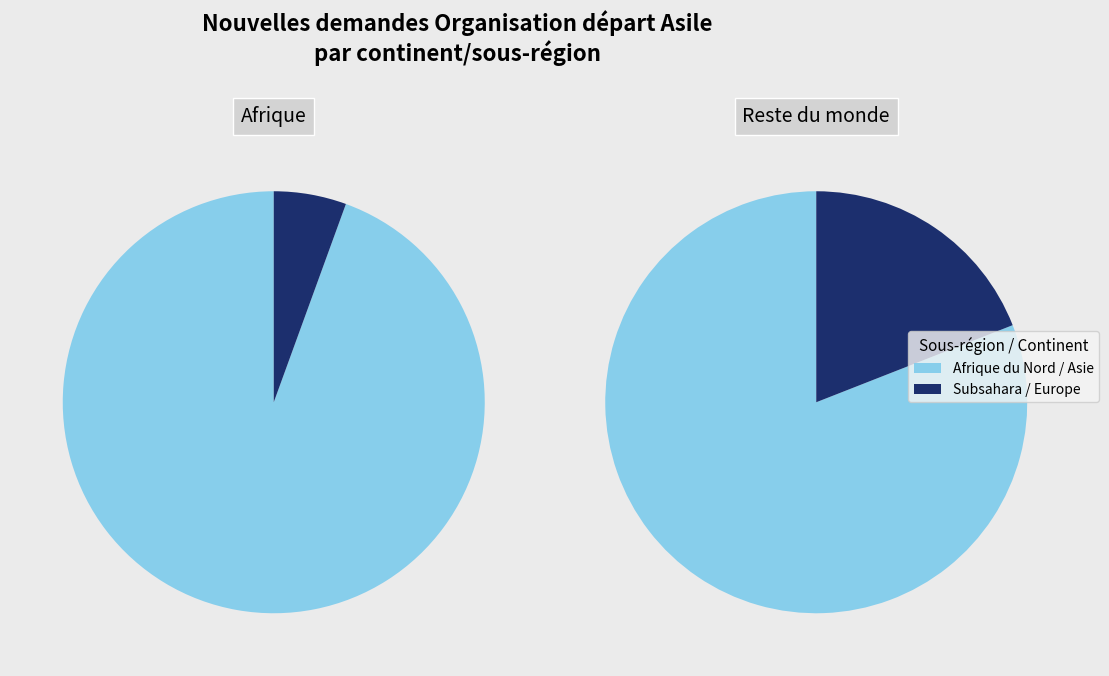

Is Provenance inconnu the majority of the pie?

No